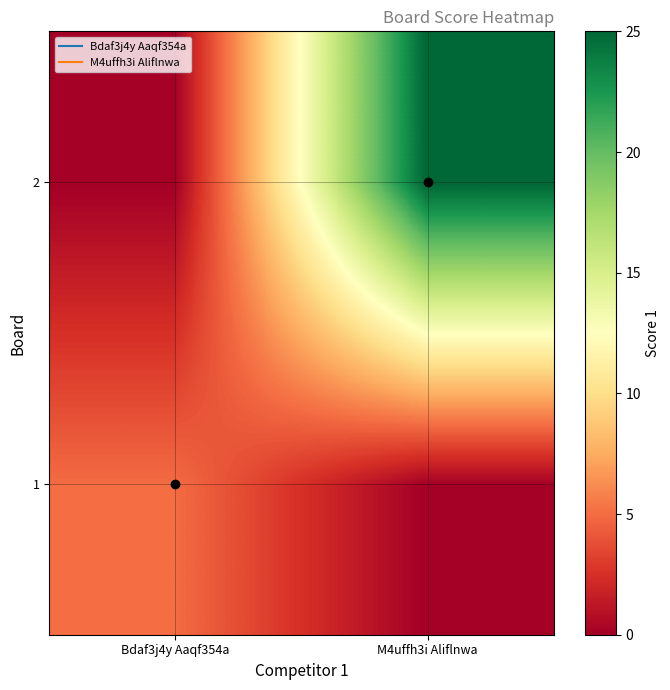

Rank the series by their maximum value, from lowest to highest.

1, 2